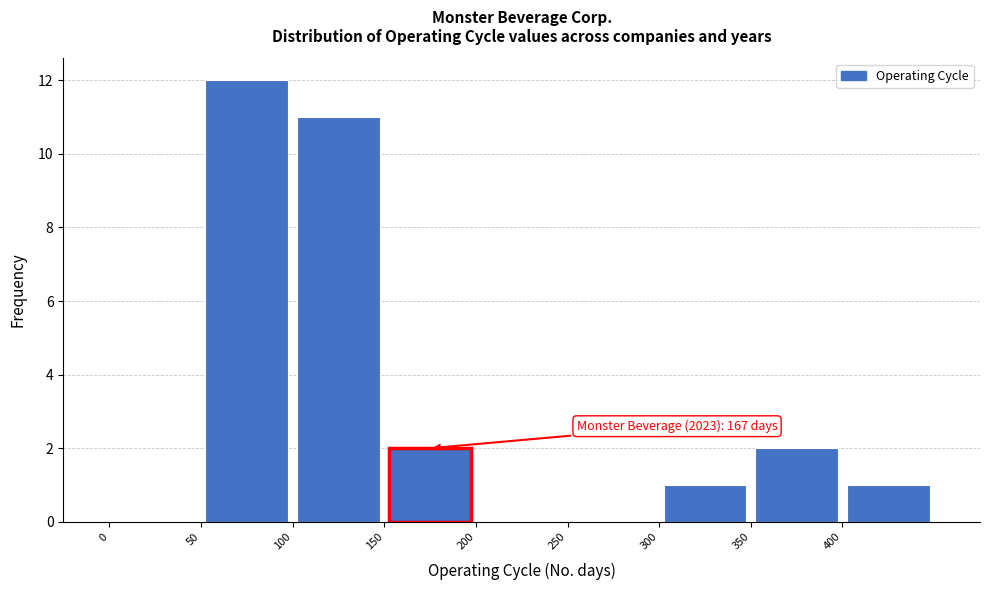

Which range on the x-axis has the tallest bar?

50 to 100